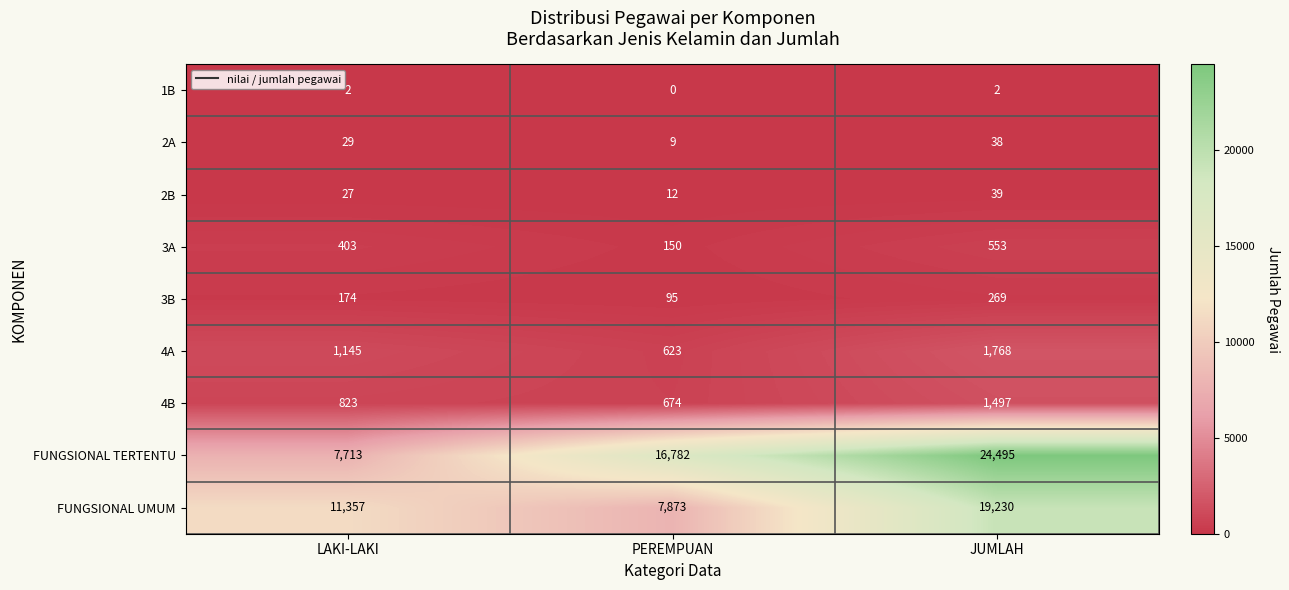

What is the total value across all series at JUMLAH?

47891